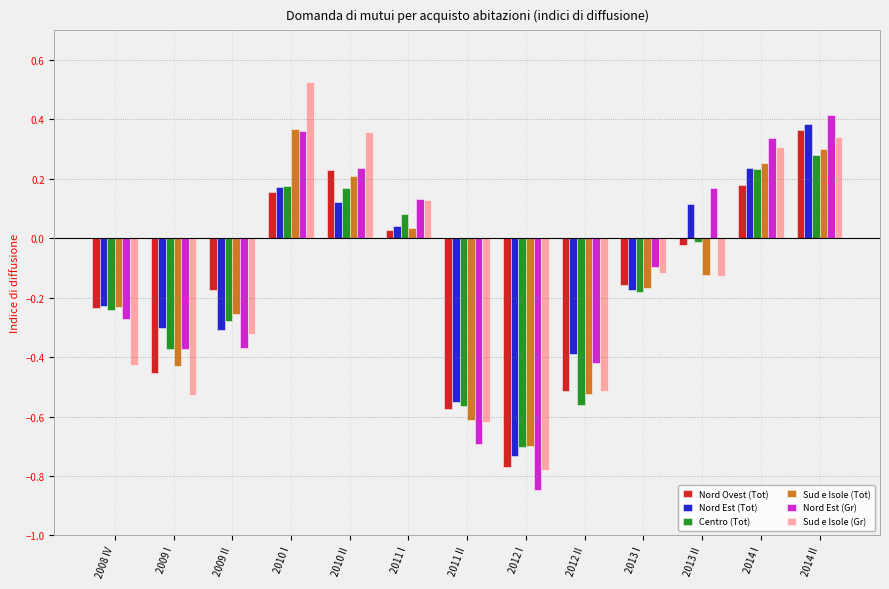

What is the label of the 7th bar from the right?

2011 II